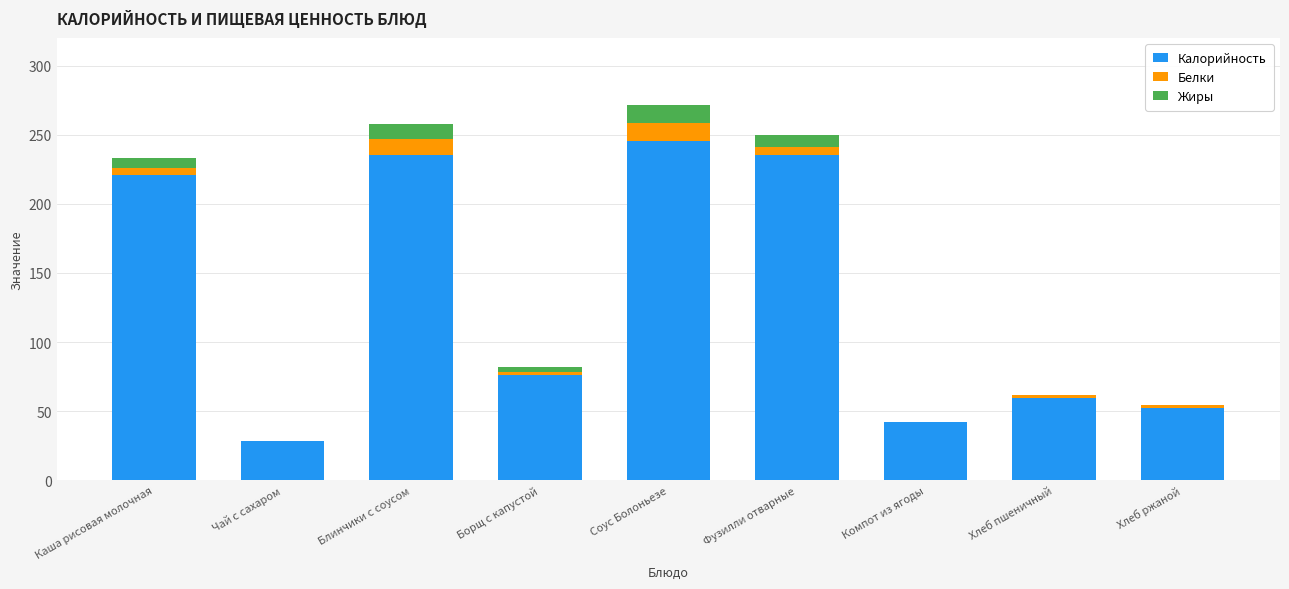

Which category has the highest value in the Калорийность series?

Соус Болоньезе